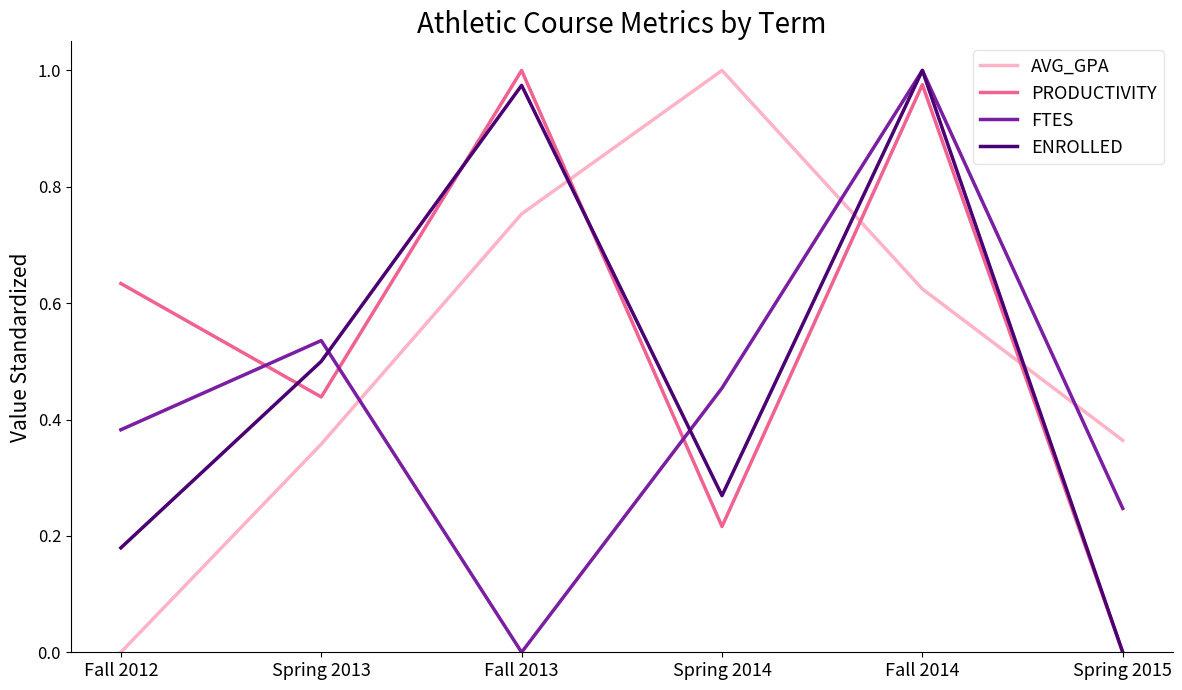

Between Fall 2013 and Fall 2014, which series saw the biggest shift?

FTES